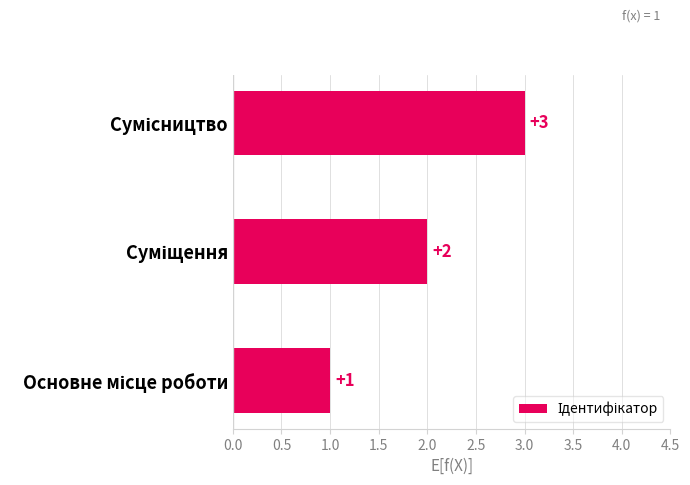

Count the values in the range 1 to 3.

3